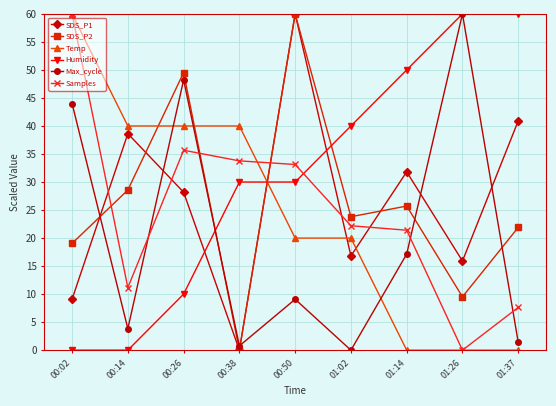

Is this an area chart (filled region under the line)?

No